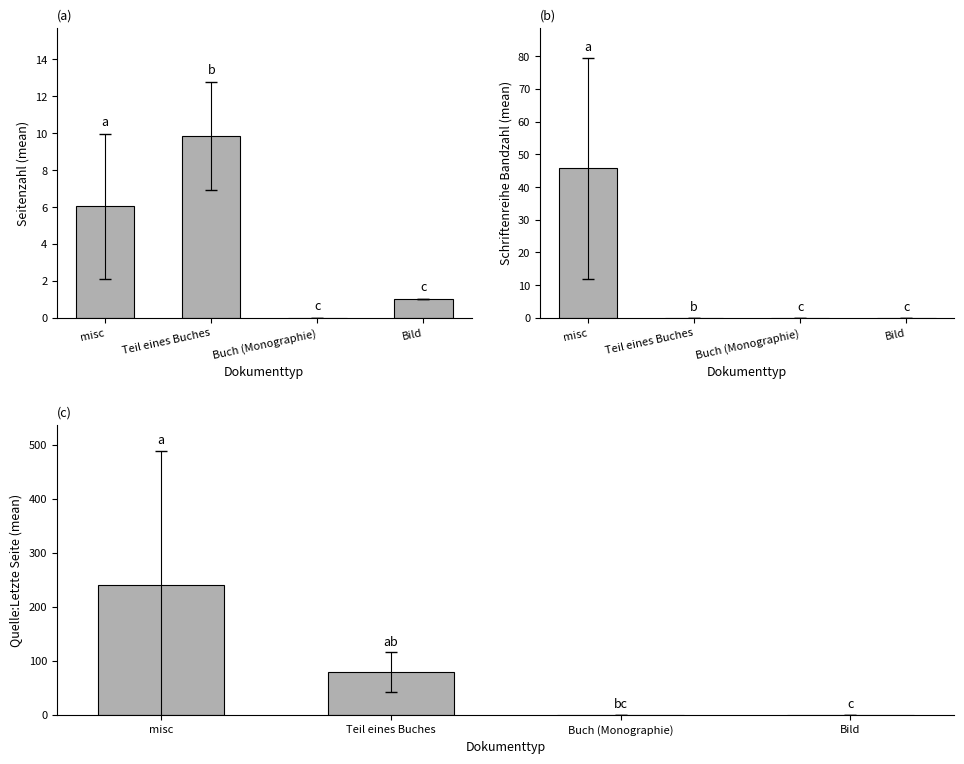

What is the label of the 4th bar from the right?

misc